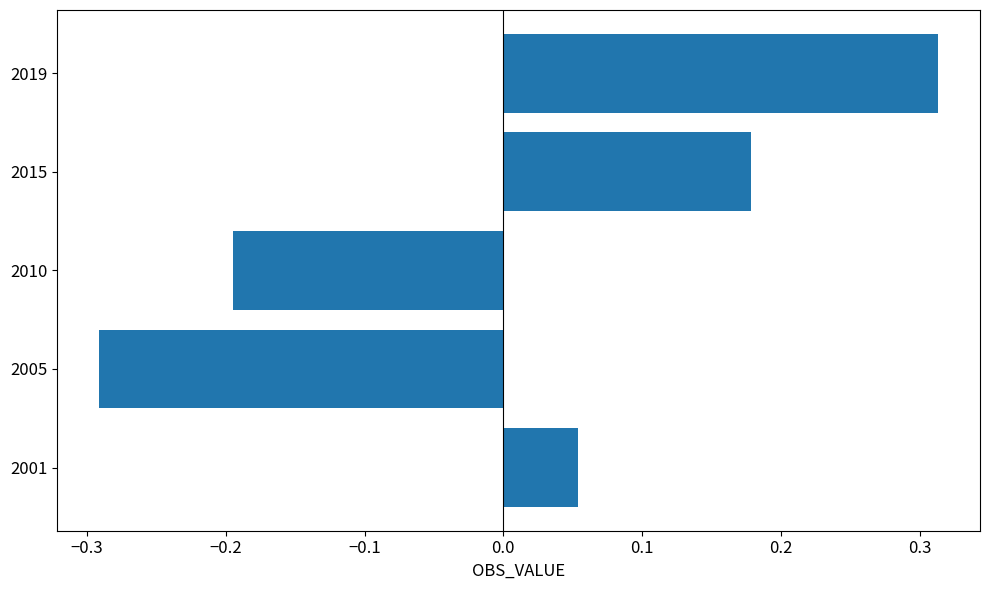

What is the difference between the second highest and minimum values?

0.5